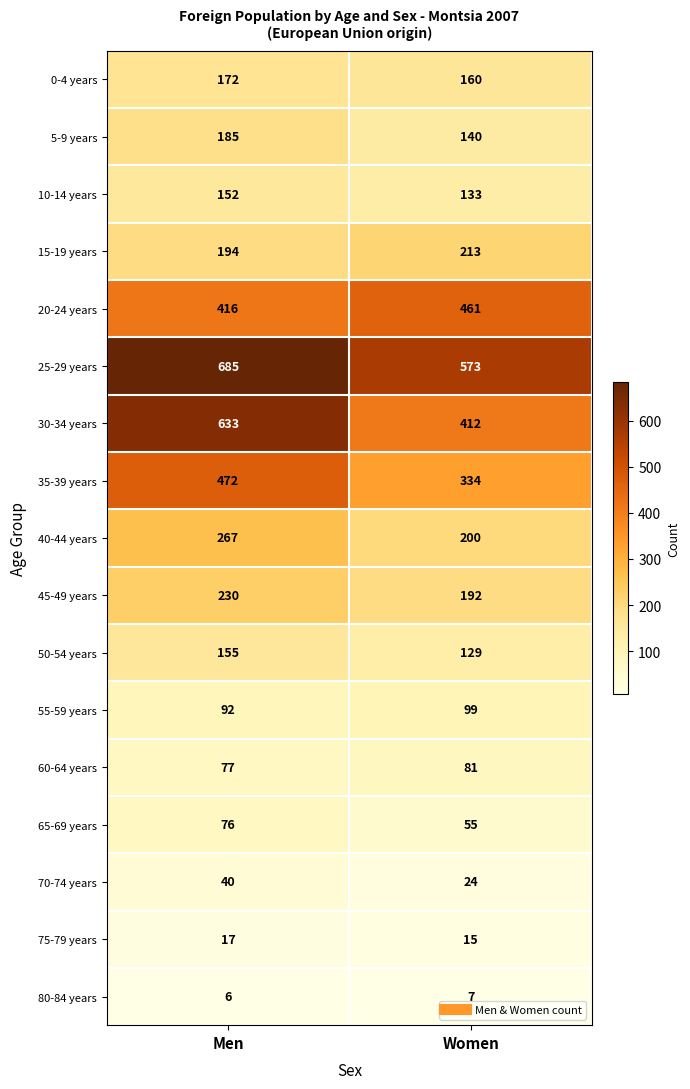

What is the approximate value of 35-39 years at Men?

472